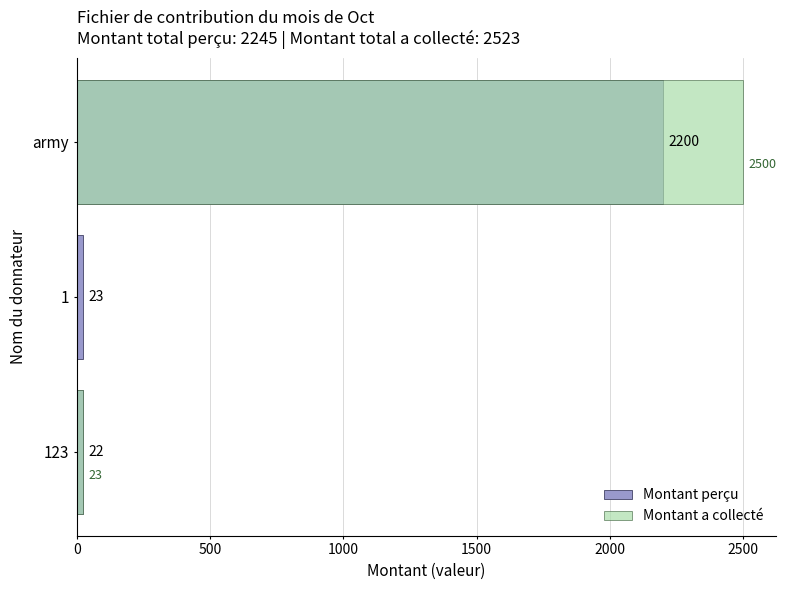

List the series in order of their peak value, highest first.

Montant a collecté, Montant perçu